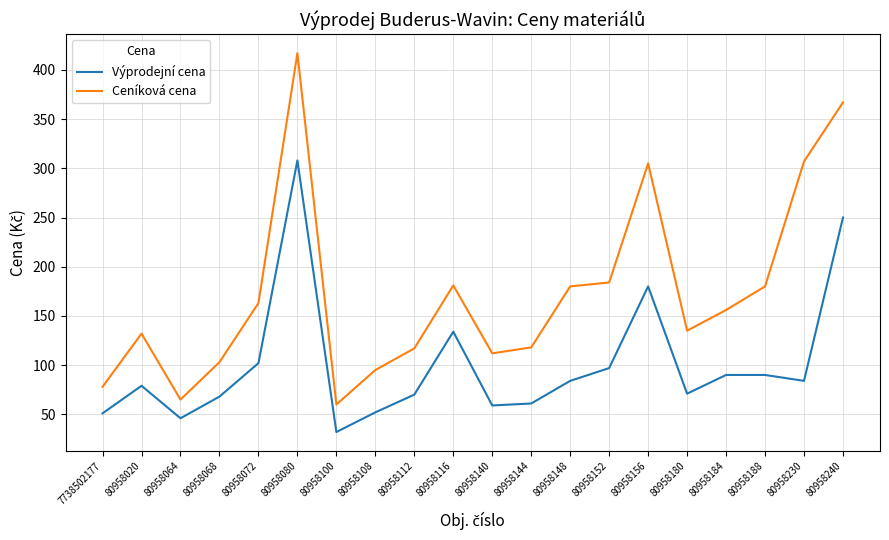

At which label does Výprodejní cena reach its peak?

80958080